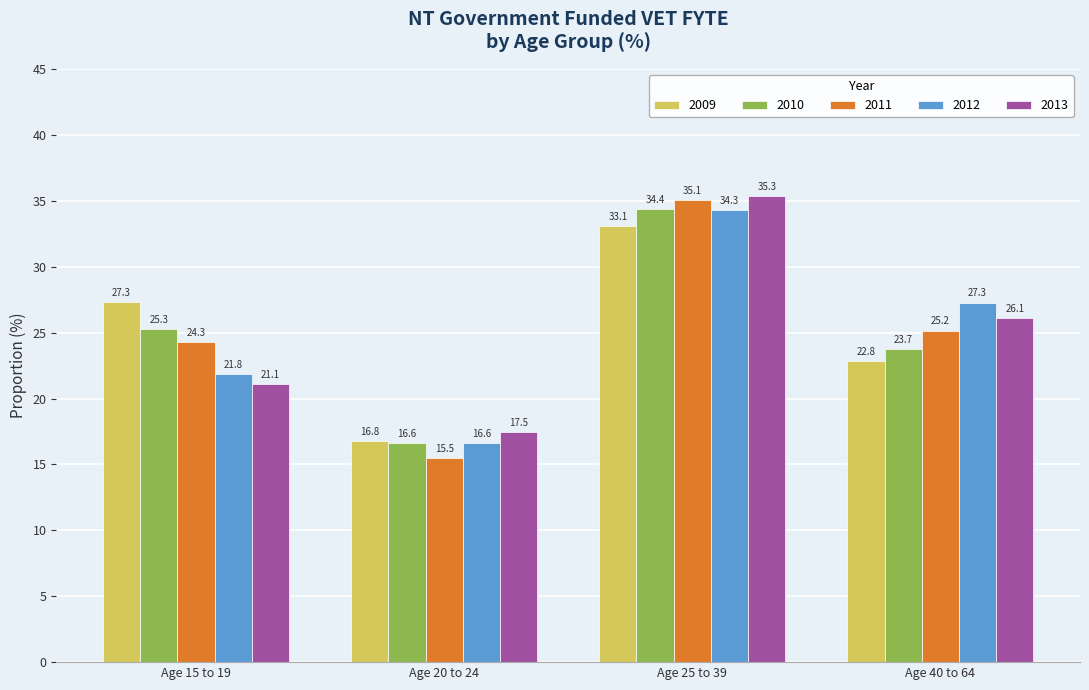

Which series has the largest range (max minus min)?

2011